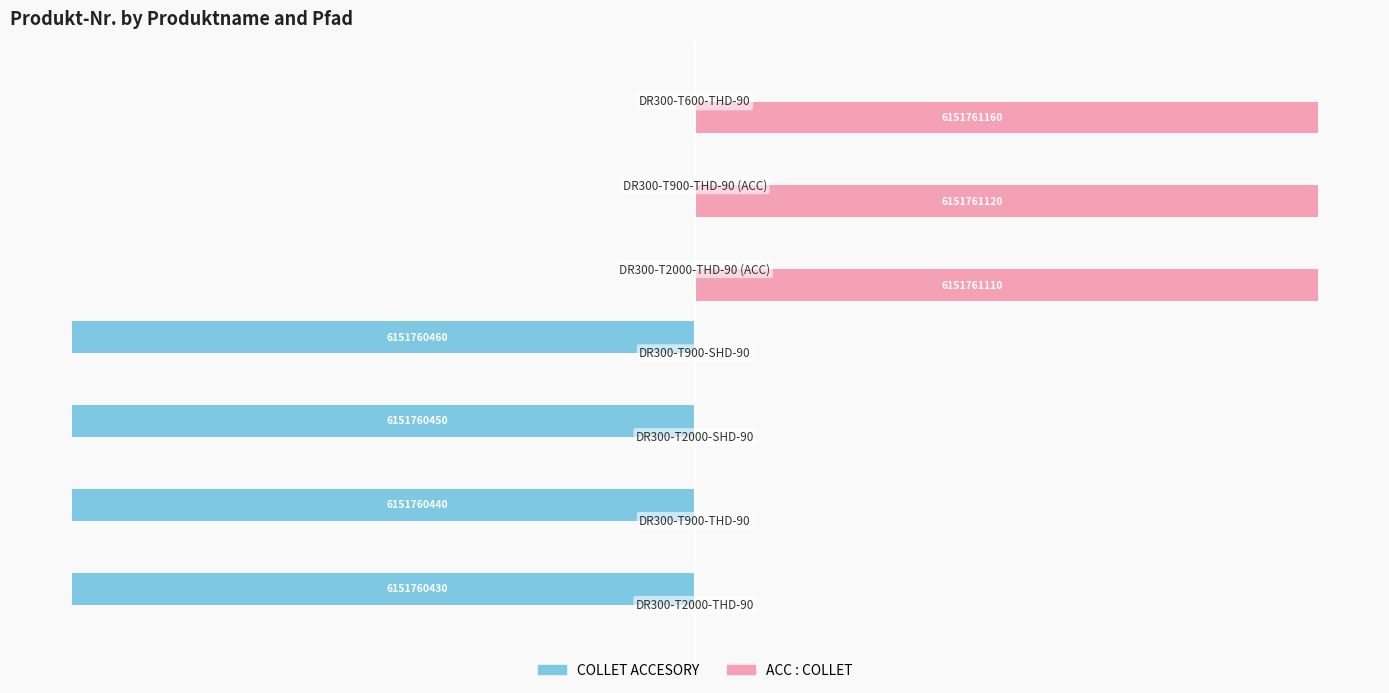

What are all the series names shown in the legend?

COLLET ACCESORY, ACC : COLLET